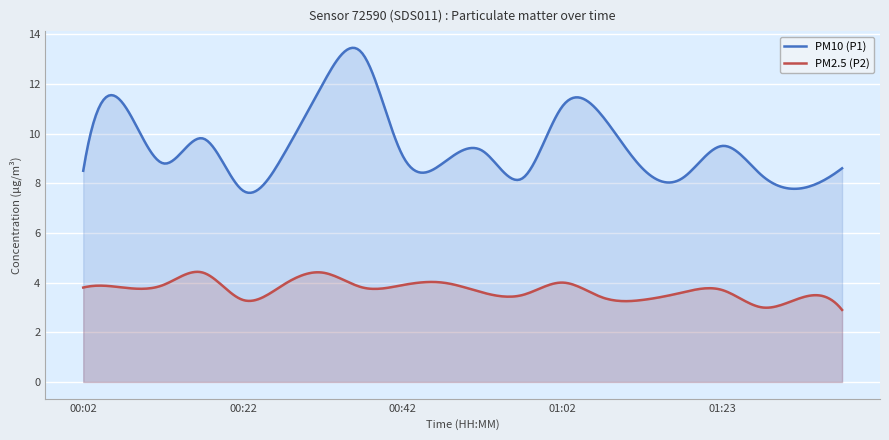

Count the number of categories in the chart.

300